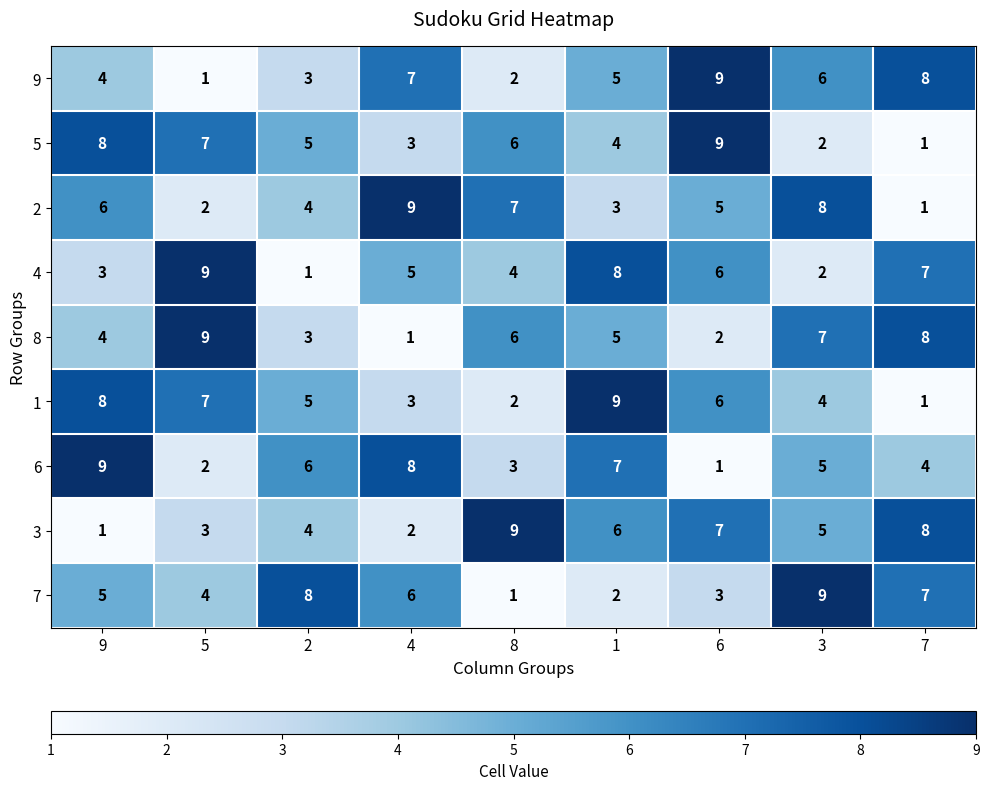

Is it true that 4 equals 8 at 1?

True